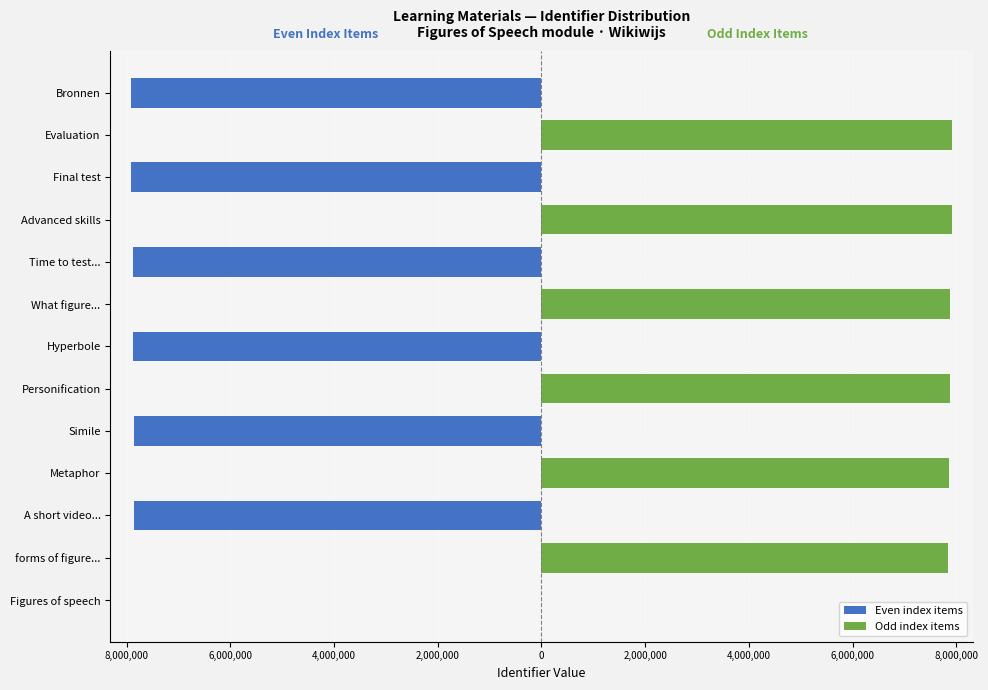

The value of Even index items at Simile is -13354088. True or false?

False